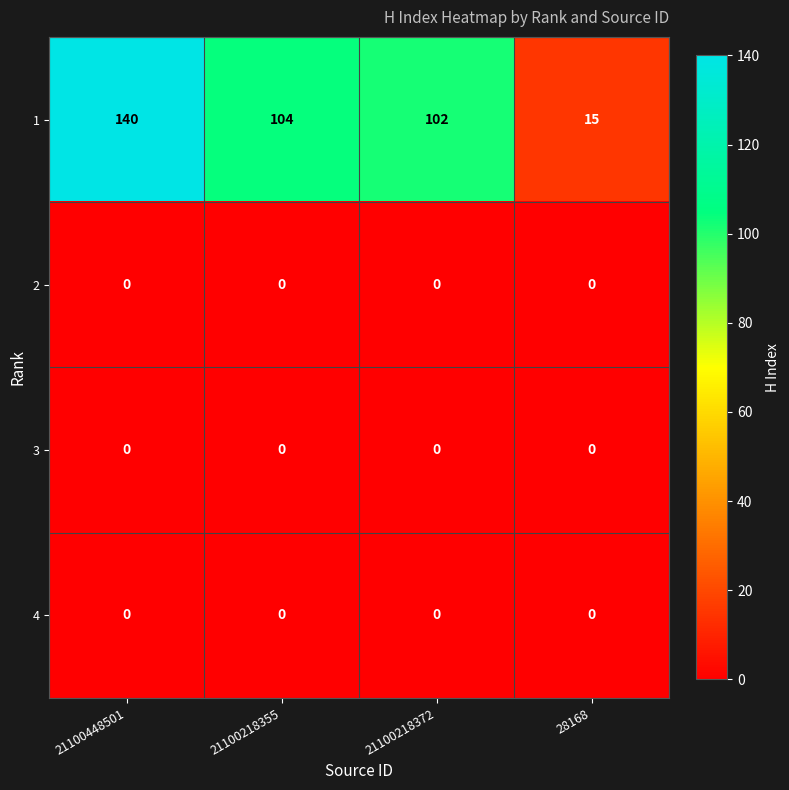

What is the spread (max minus min) of values at 21100448501?

140